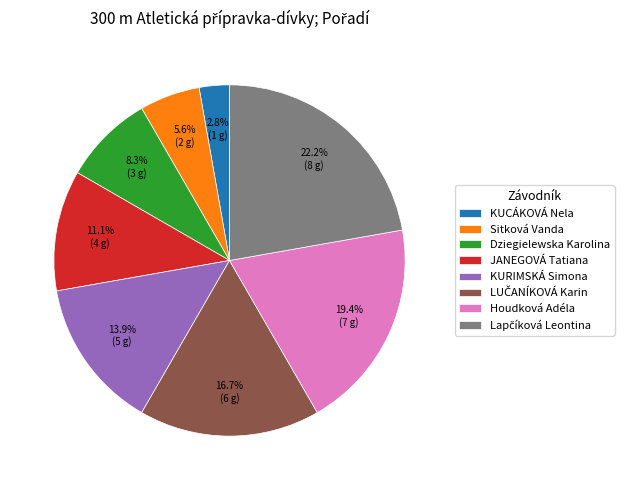

To the nearest percent, what is the difference between the largest and smallest slice percentages?

19%